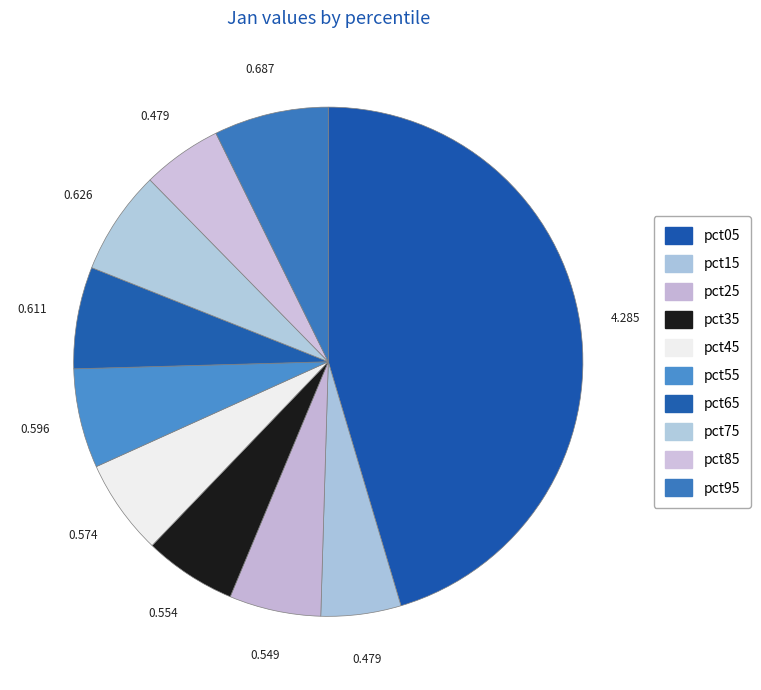

How many slices are in this pie chart?

10